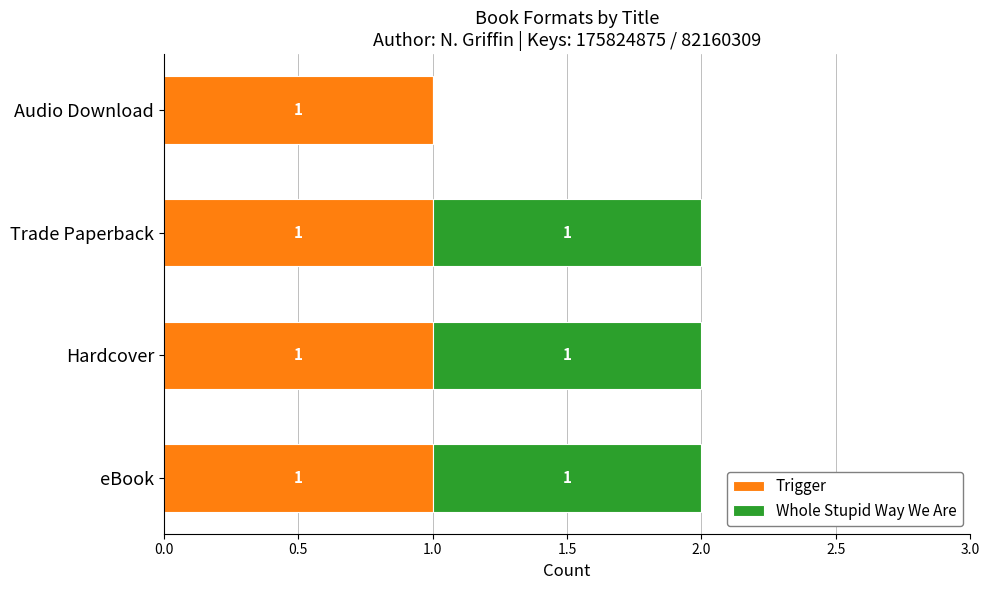

What is the sum of all Trigger values?

4